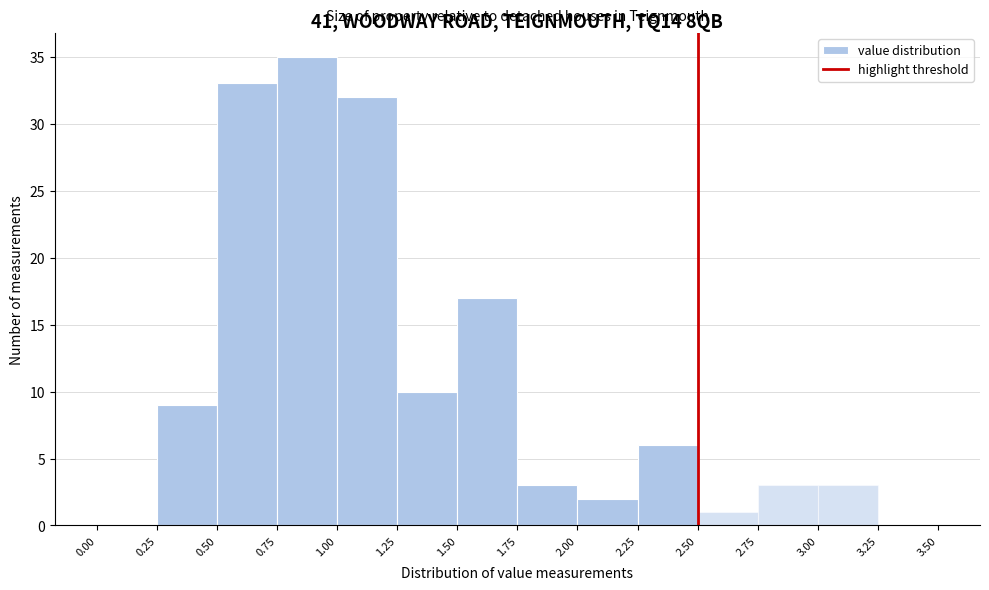

Reading left to right, list every bar in this chart as the range it spans on the x-axis followed by its height. The values are not printed on the chart, so give them approximately, as read against the axis.

0.00 to 0.25: 0
0.25 to 0.50: 9
0.50 to 0.75: 33
0.75 to 1.00: 35
1.00 to 1.25: 32
1.25 to 1.50: 10
1.50 to 1.75: 17
1.75 to 2.00: 3
2.00 to 2.25: 2
2.25 to 2.50: 6
2.50 to 2.75: 1
2.75 to 3.00: 3
3.00 to 3.25: 3
3.25 to 3.50: 0